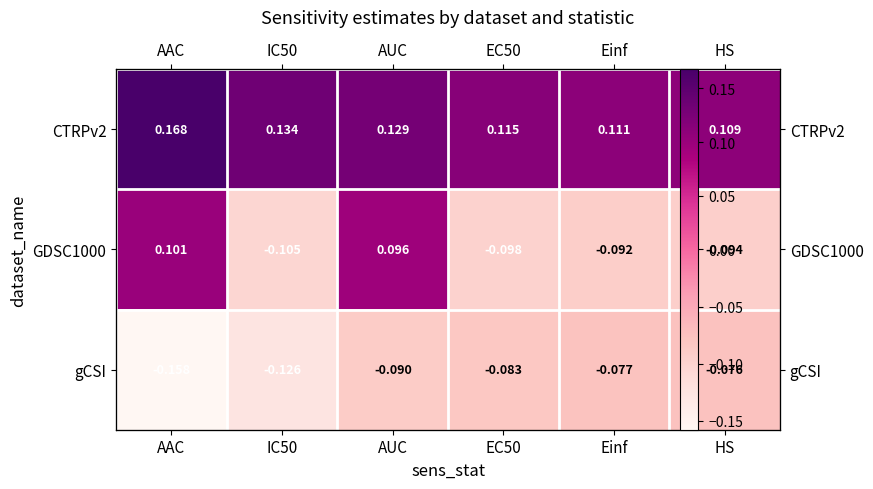

What is the minimum value shown in the chart?

-0.2